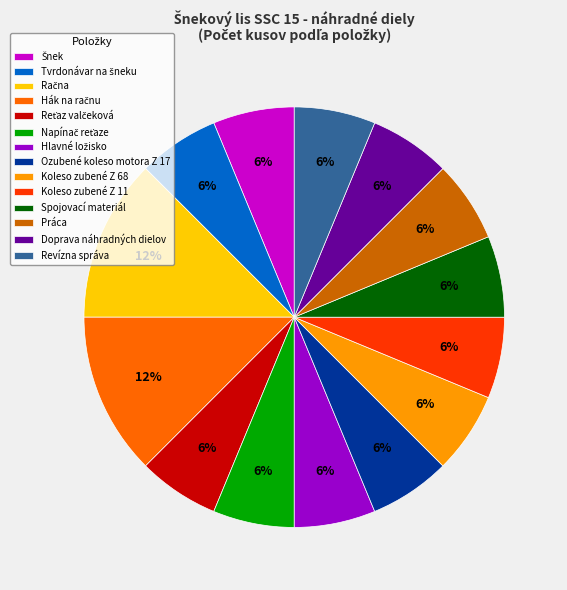

What percentage is the Koleso zubené Z 11 slice, to the nearest percent?

6%